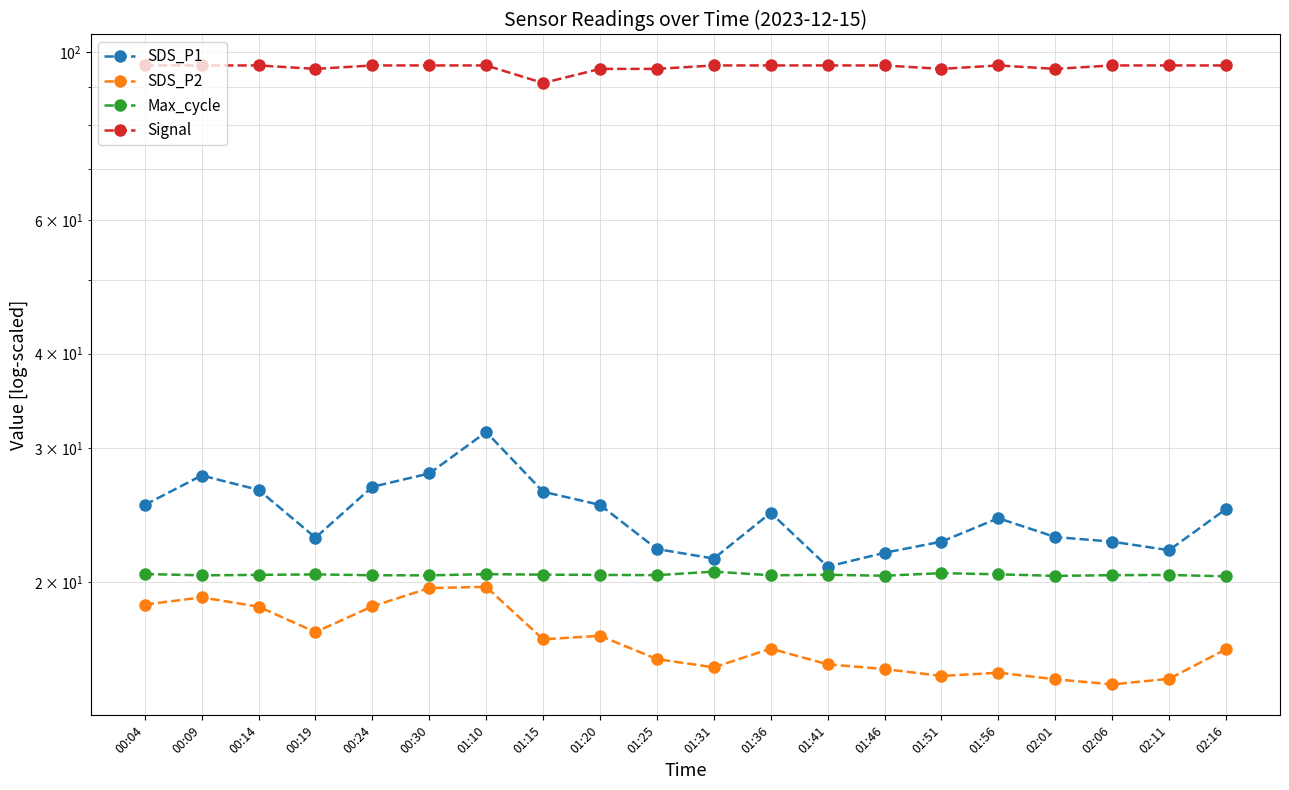

What is the total value across all series at 00:30?

163.8